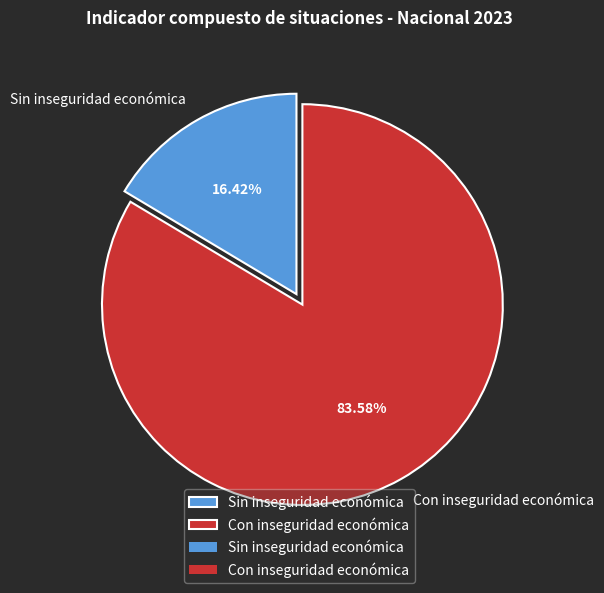

Which slice represents more than half of the pie?

Con inseguridad económica